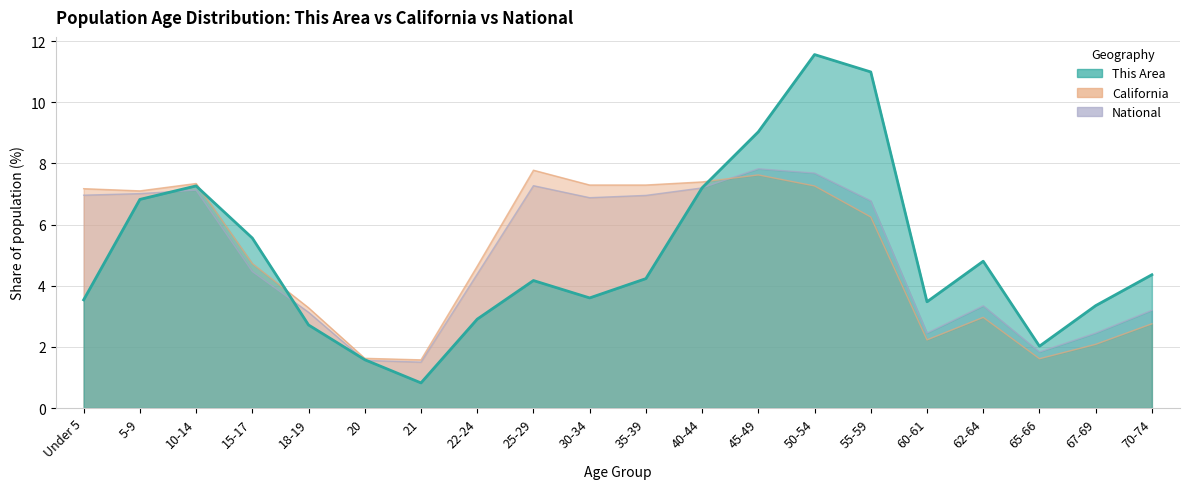

At which label is This Area closest to 6?

15-17